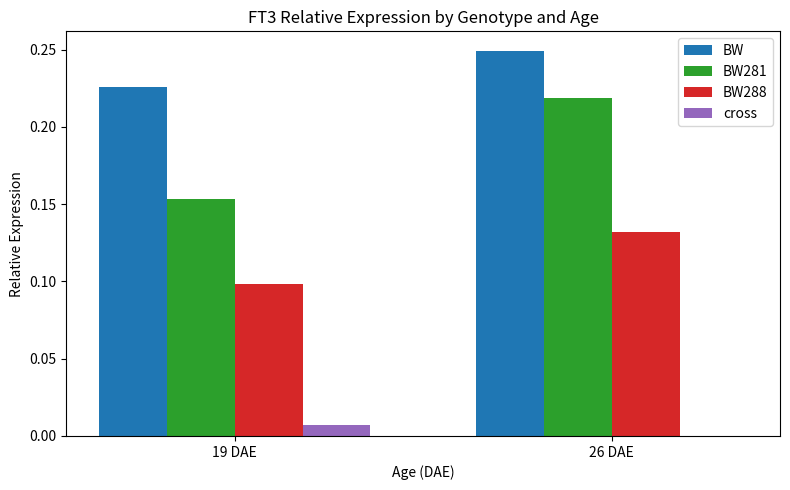

The BW288 series shows 0.2 at 19 DAE. True or false?

False